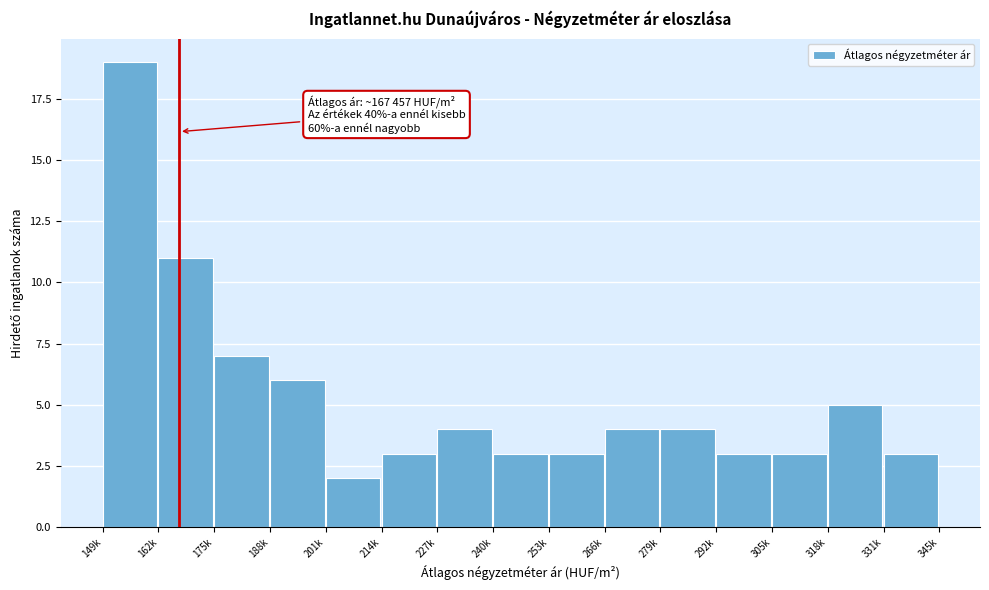

Reading right to left, list all the values displayed in this chart.

3	5	3	3	4	4	3	3	4	3	2	6	7	11	19